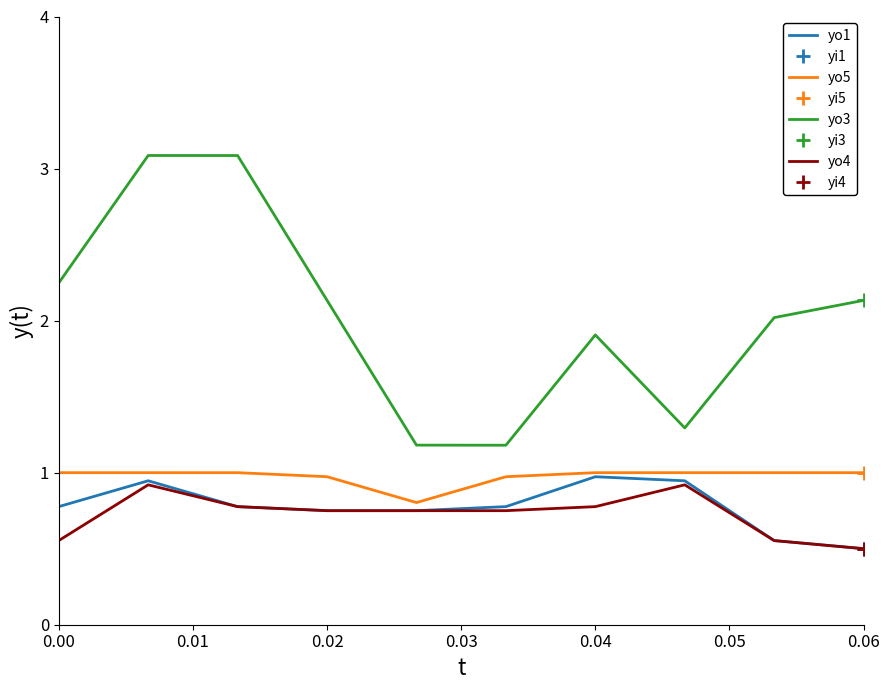

Reading right to left, extract all data points from this chart.

yo1: 0.5	0.6	0.9	1.0	0.8	0.8	0.8	0.8	0.9	0.8
yo5: 1.0	1.0	1.0	1.0	1.0	0.8	1.0	1.0	1.0	1.0
yo3: 2.1	2.0	1.3	1.9	1.2	1.2	2.1	3.1	3.1	2.2
yo4: 0.5	0.6	0.9	0.8	0.8	0.7	0.8	0.8	0.9	0.6